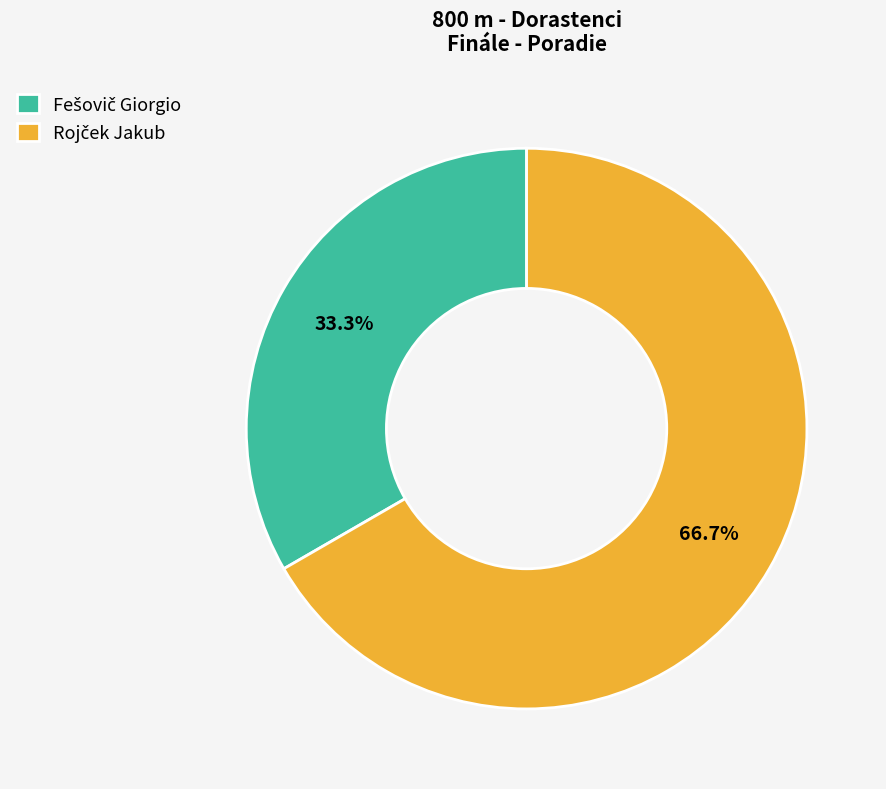

Is there any slice that represents more than half of the pie?

Yes